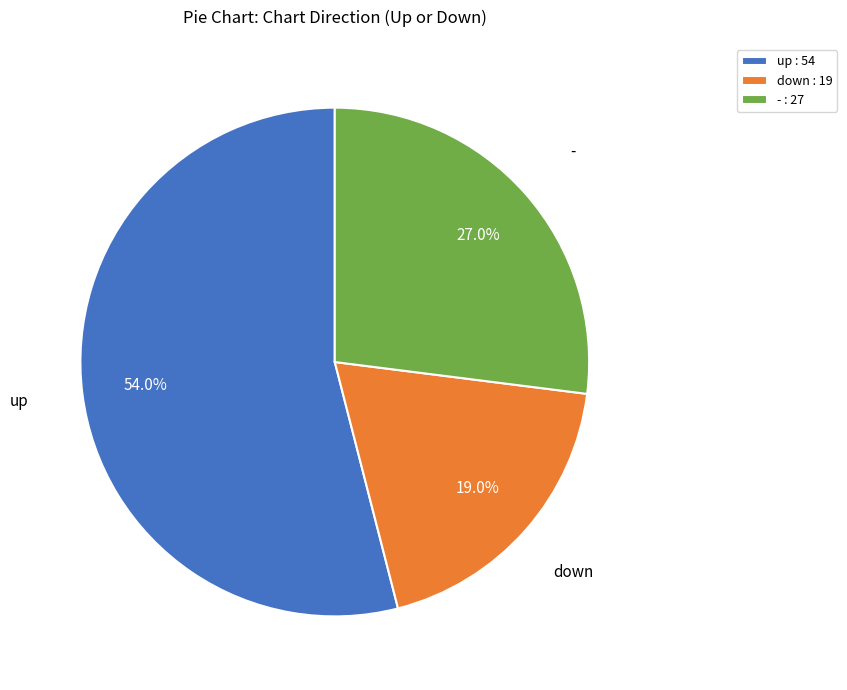

Is down the majority of the pie?

No